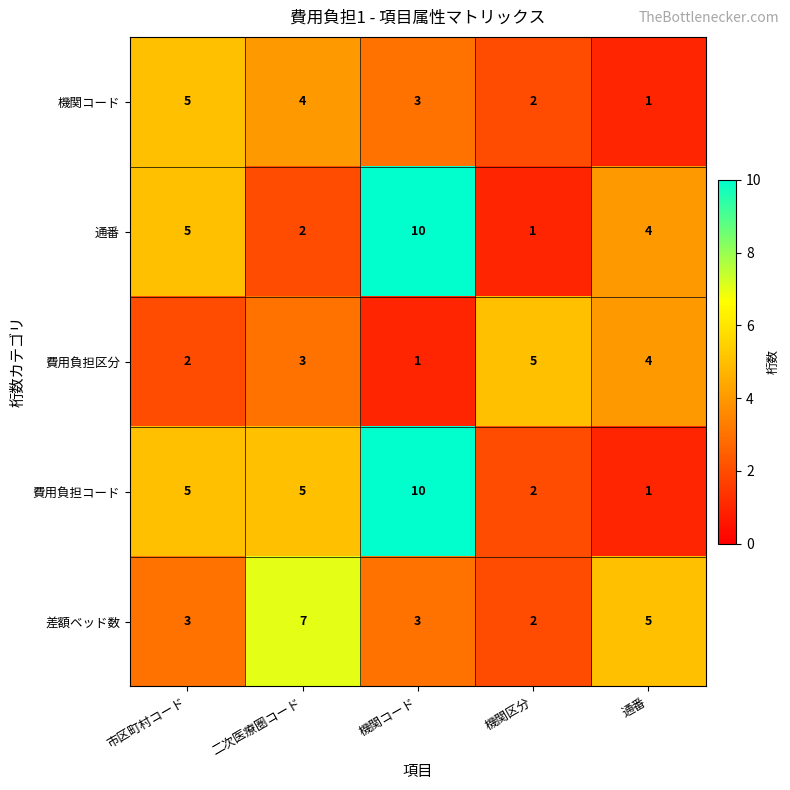

What is the spread (max minus min) of values at 機関コード?

9